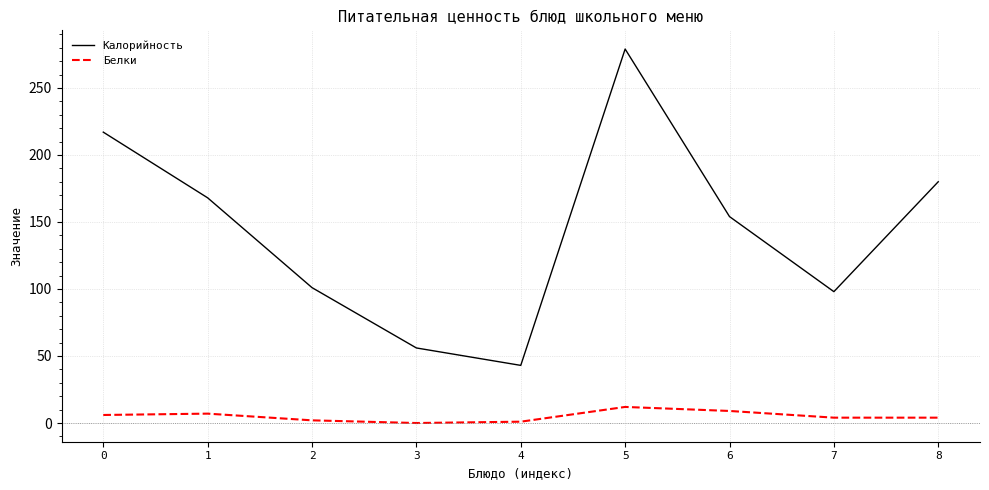

What are all the series names shown in the legend?

Калорийность, Белки